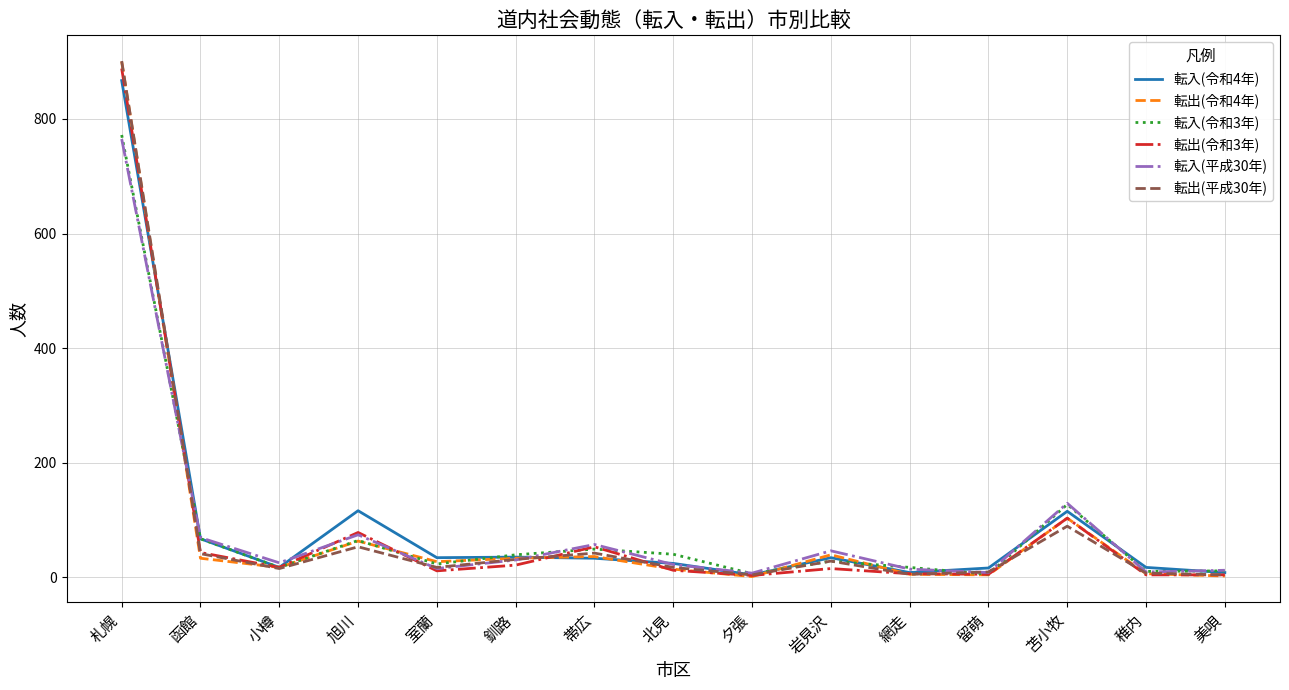

What is the difference between the highest and lowest values at 札幌?

136